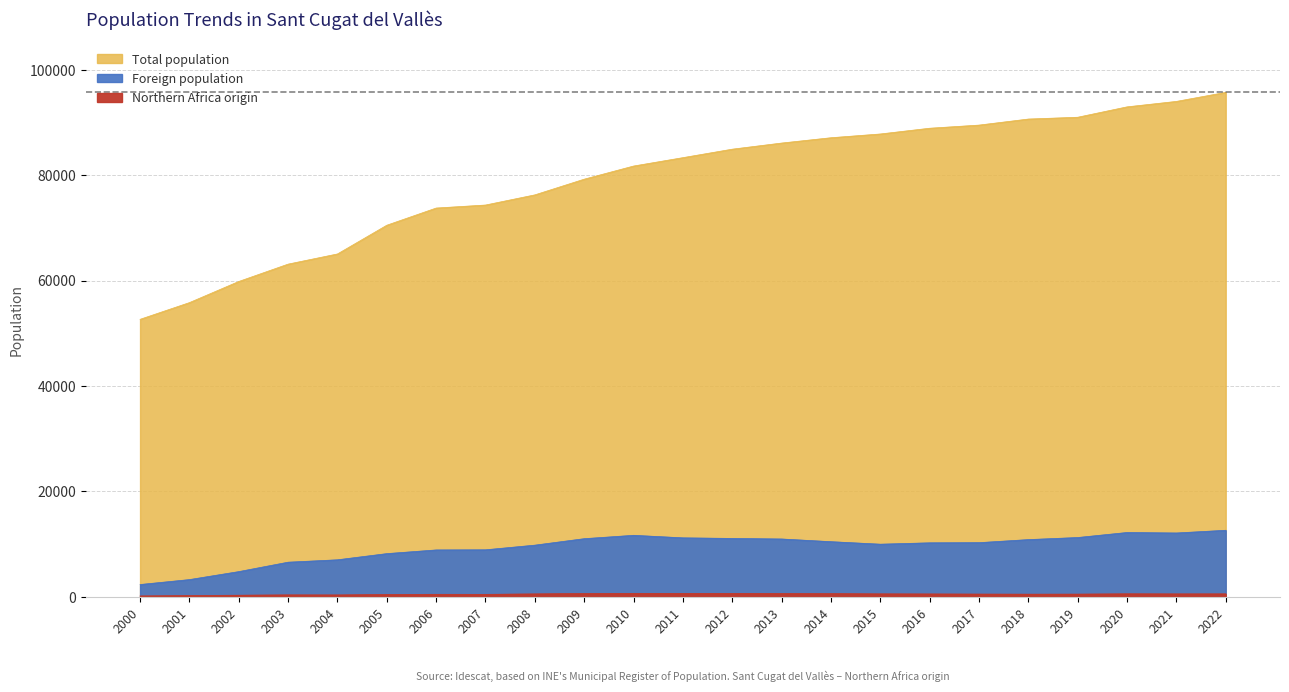

What is the value of the Foreign population point at the 2nd from the left?

3257